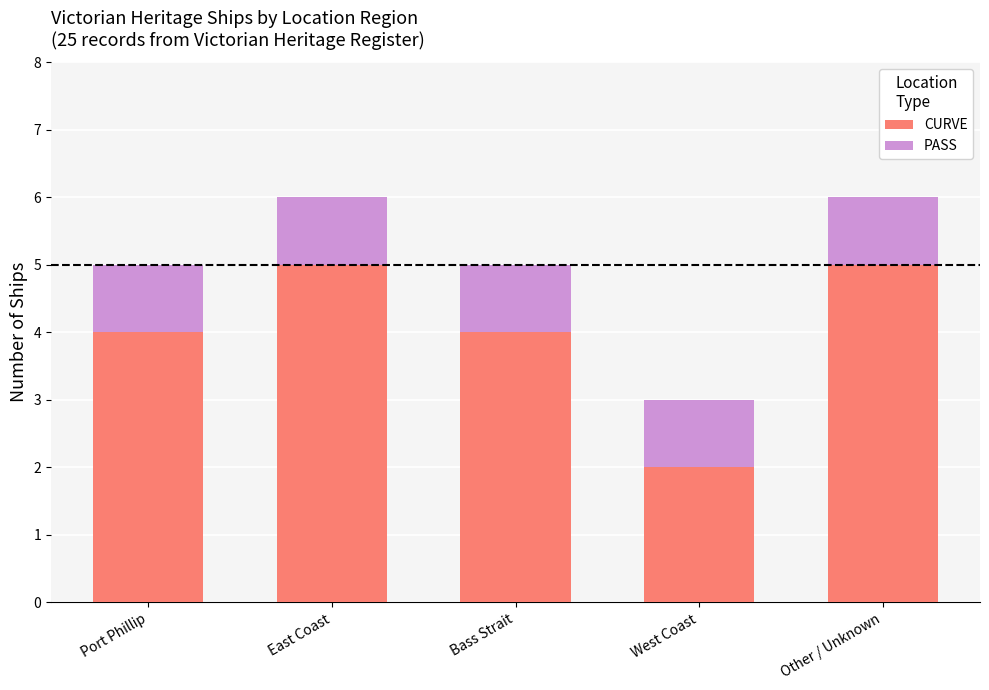

How many bars are there in total?

5